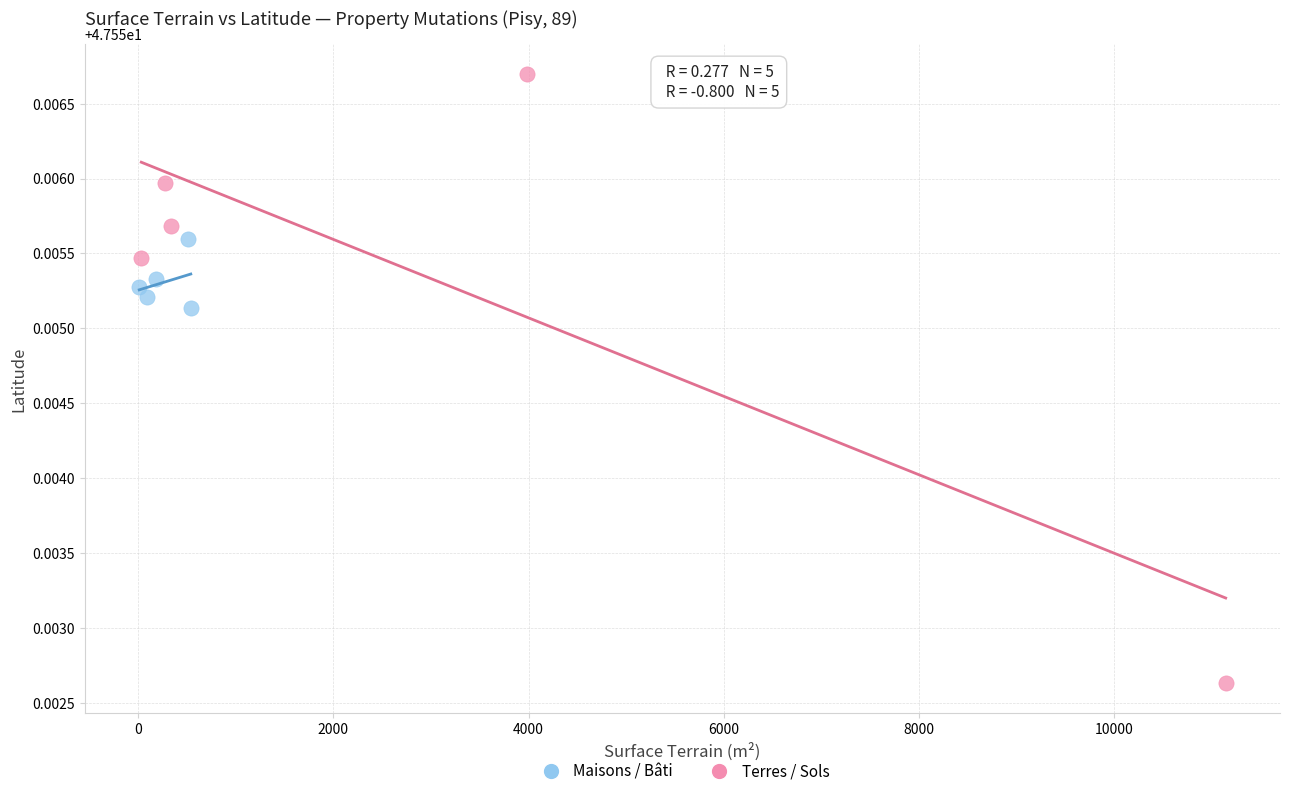

Which series contains the lowest Y value?

Terres / Sols